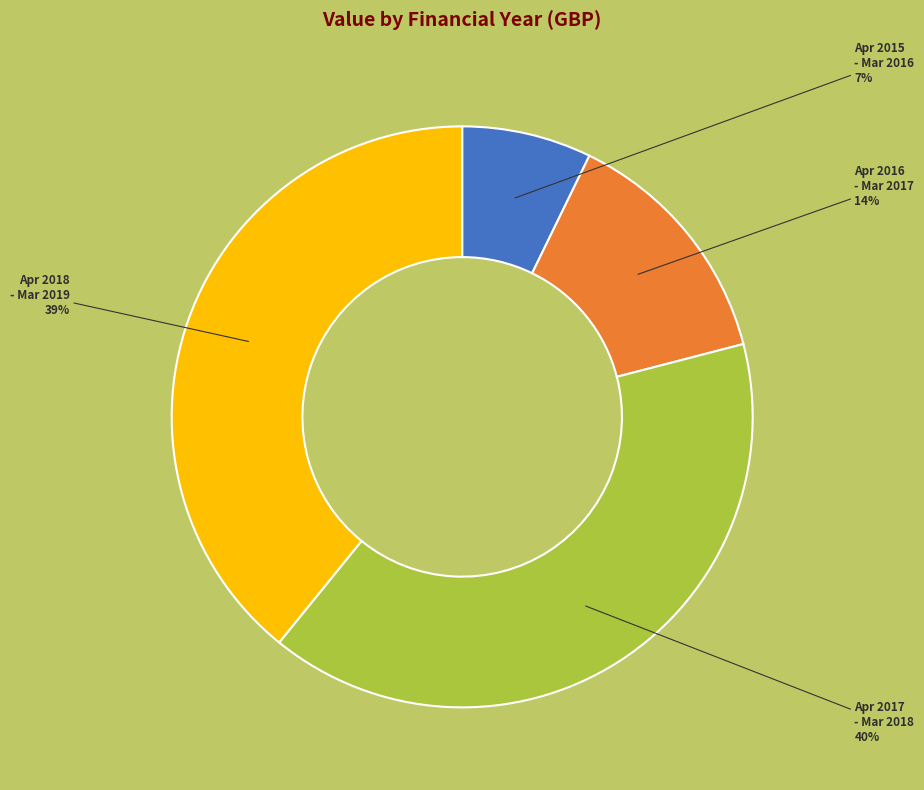

Does any single category account for the majority?

No